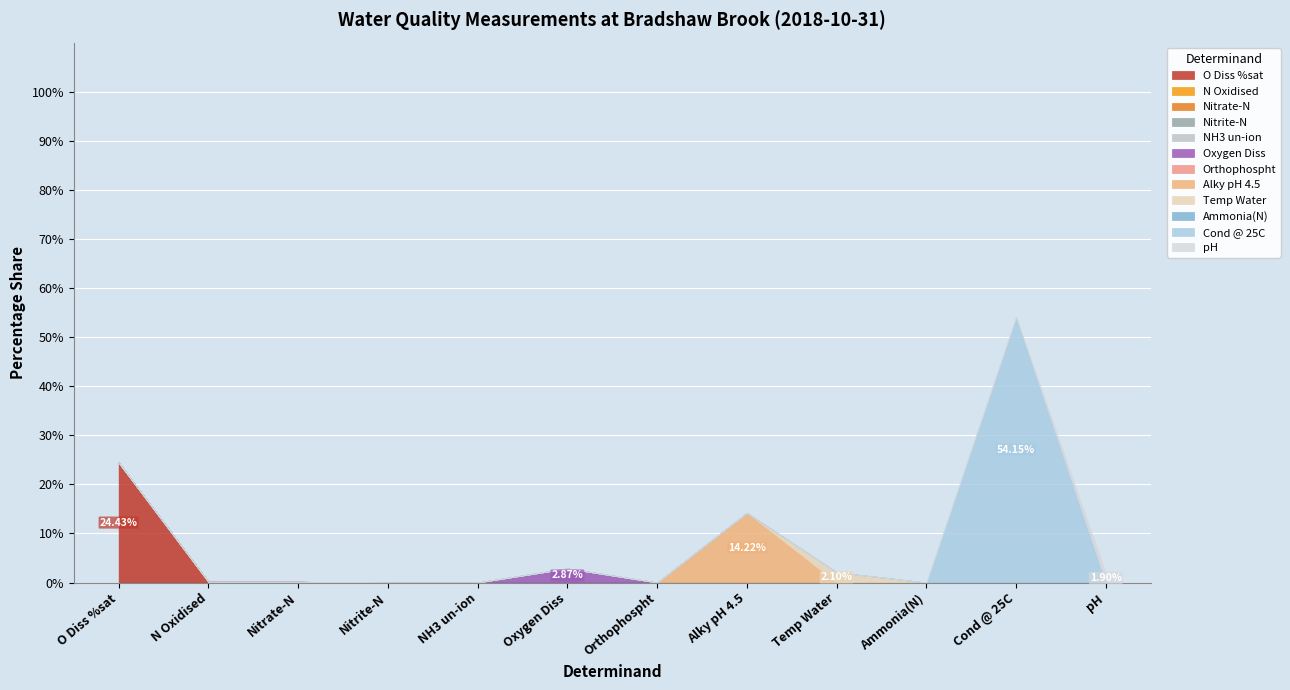

True or false: the data has more than 1 interior local peaks.

True